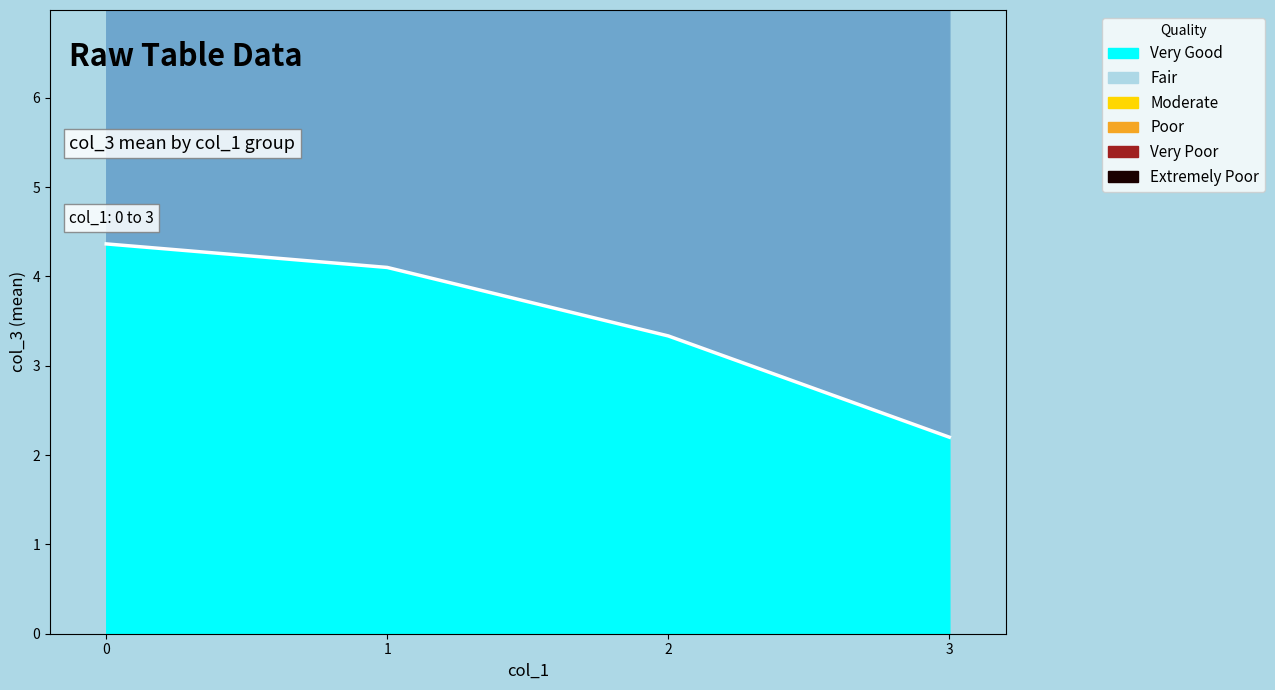

How many values are below 4?

2